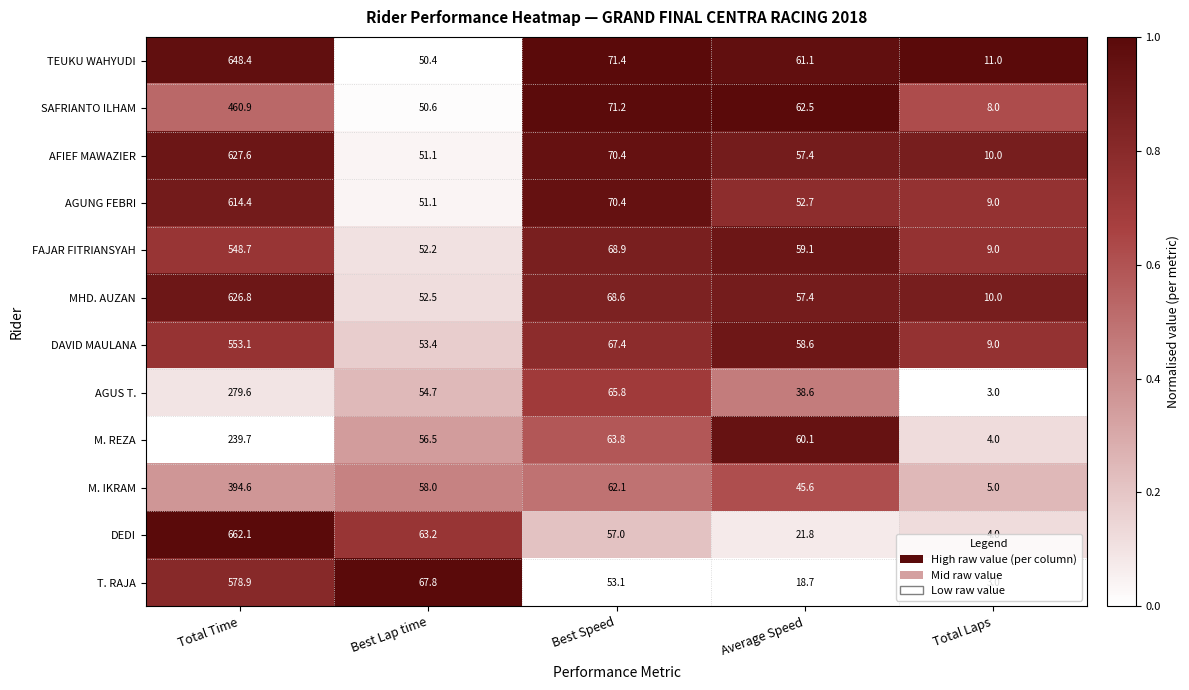

The MHD. AUZAN series shows 106.9 at Best Speed. True or false?

False